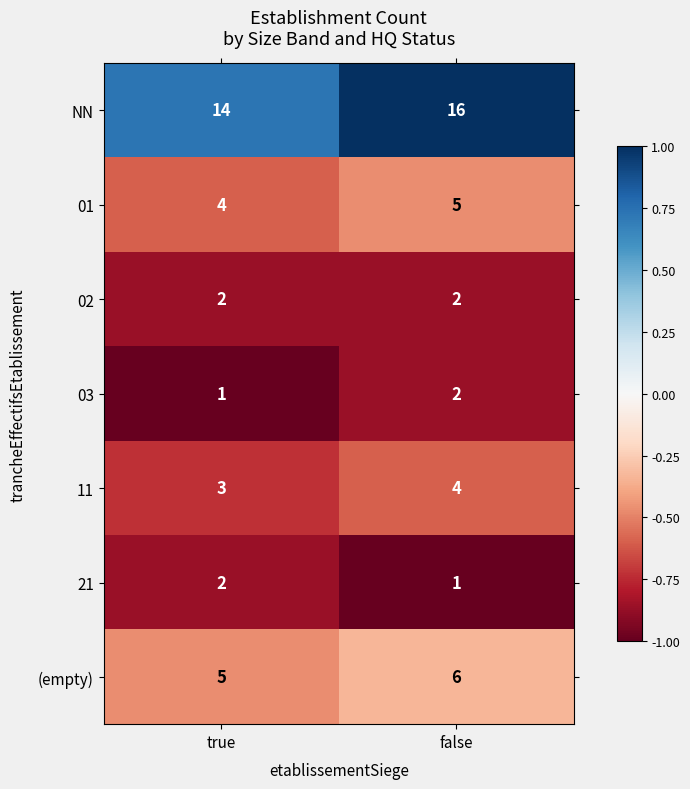

What is the average value of the (empty) series?

6